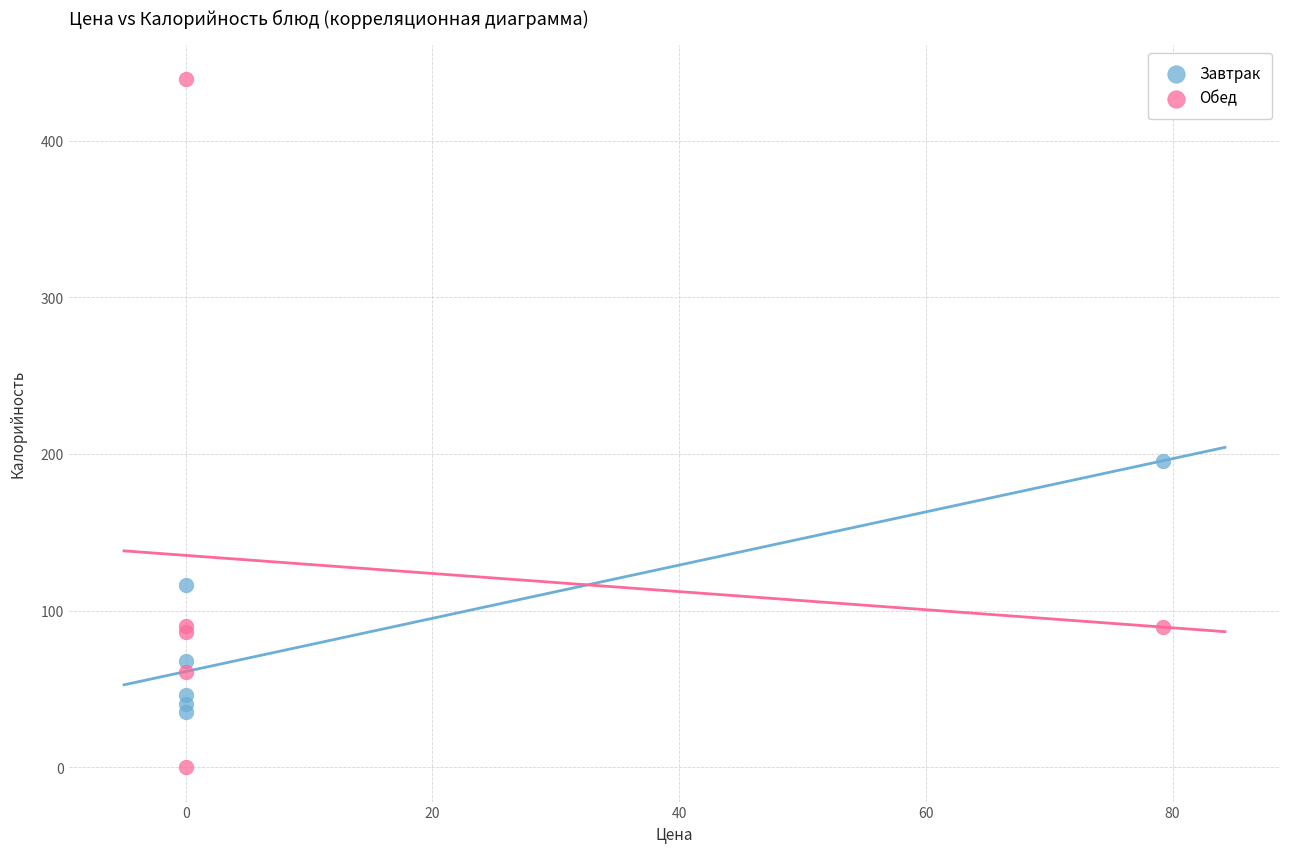

Which series contains the highest Y value?

Обед